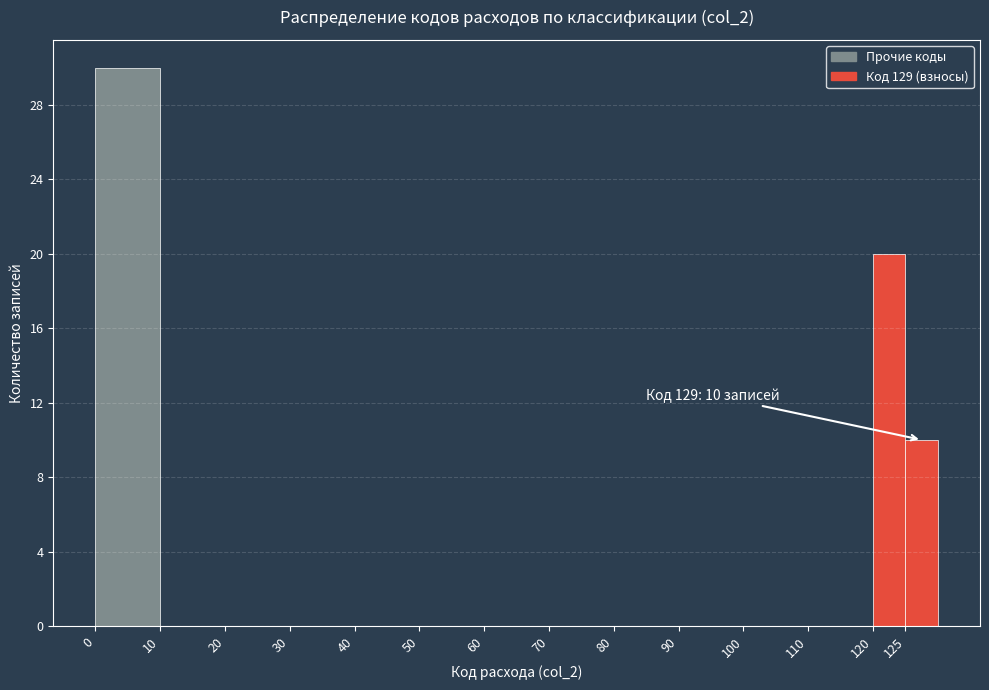

Over which range of the x-axis is the bar tallest?

0 to 10